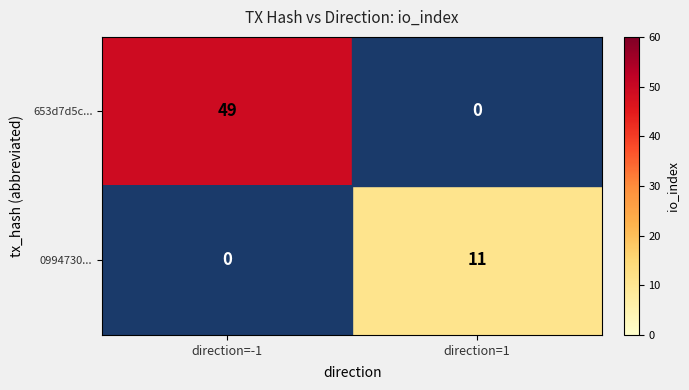

At which label is 0994730... closest to 5?

direction=-1